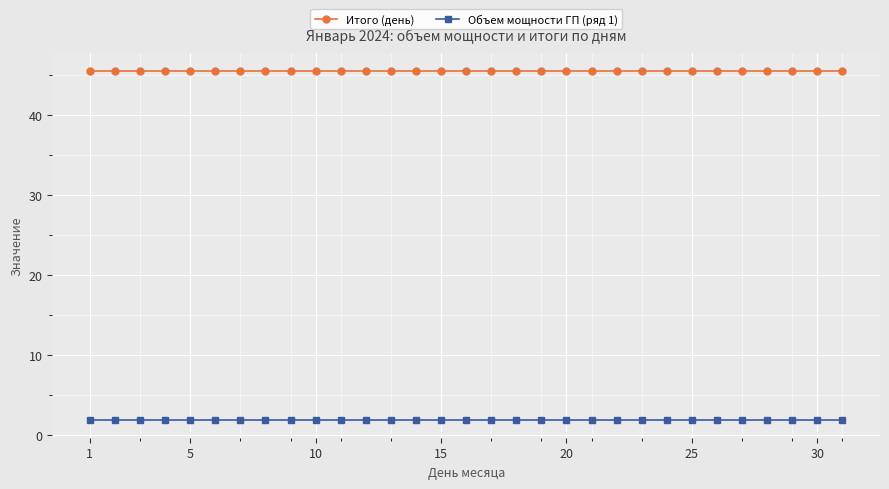

Reading left to right, transcribe all the data shown in this chart.

Итого (день): 45.5	45.5	45.5	45.5	45.5	45.5	45.5	45.5	45.5	45.5	45.5	45.5	45.5	45.5	45.5	45.5	45.5	45.5	45.5	45.5	45.5	45.5	45.5	45.5	45.5	45.5	45.5	45.5	45.5	45.5	45.5
Объем мощности ГП (ряд 1): 1.9	1.9	1.9	1.9	1.9	1.9	1.9	1.9	1.9	1.9	1.9	1.9	1.9	1.9	1.9	1.9	1.9	1.9	1.9	1.9	1.9	1.9	1.9	1.9	1.9	1.9	1.9	1.9	1.9	1.9	1.9